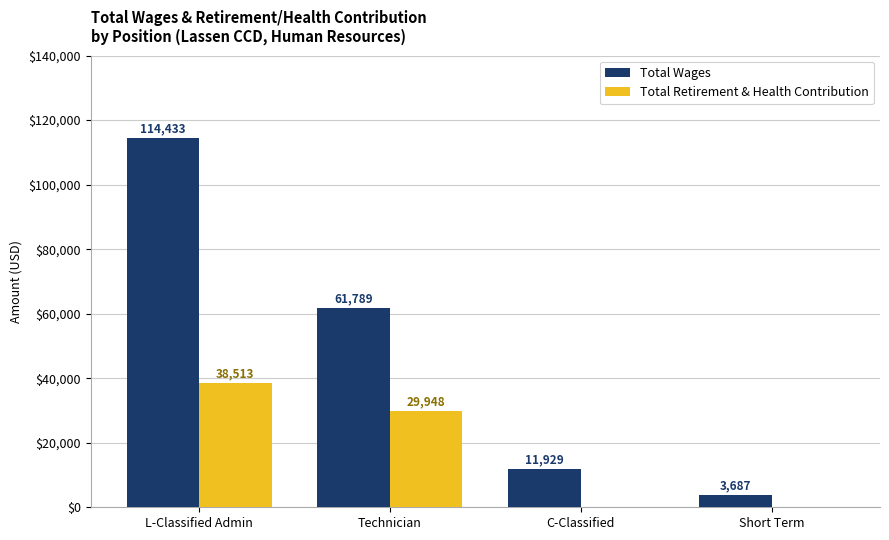

At which label is Total Retirement & Health Contribution closest to 19256?

Technician